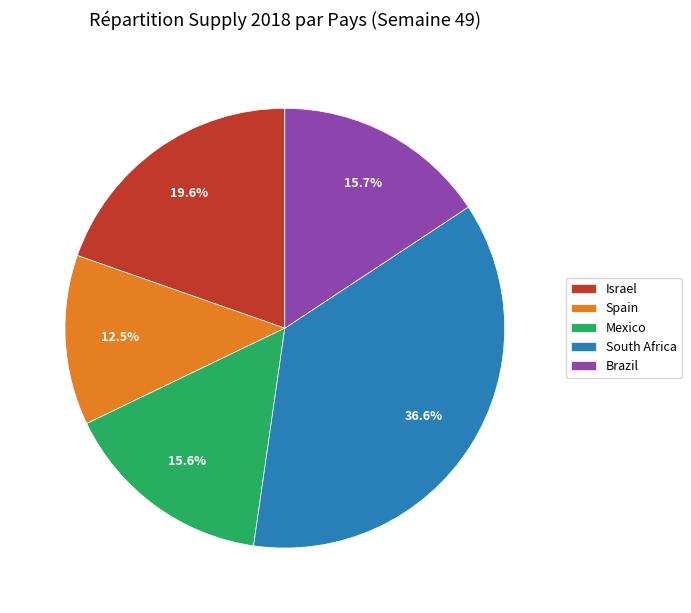

True or false: Mexico accounts for 24% of the total.

False